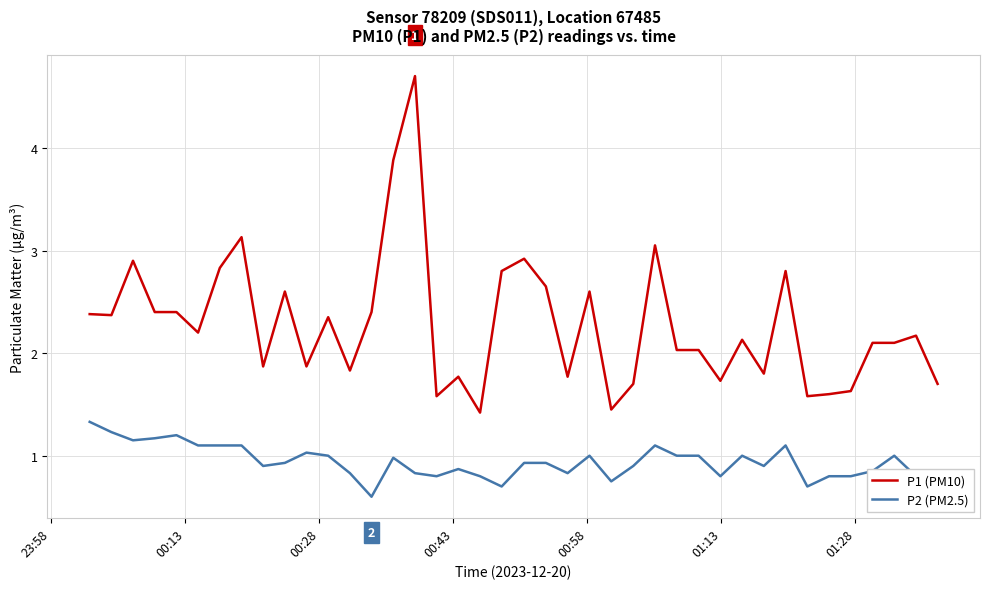

What is the difference between the maximum and minimum values in the P1 (PM10) series?

3.3